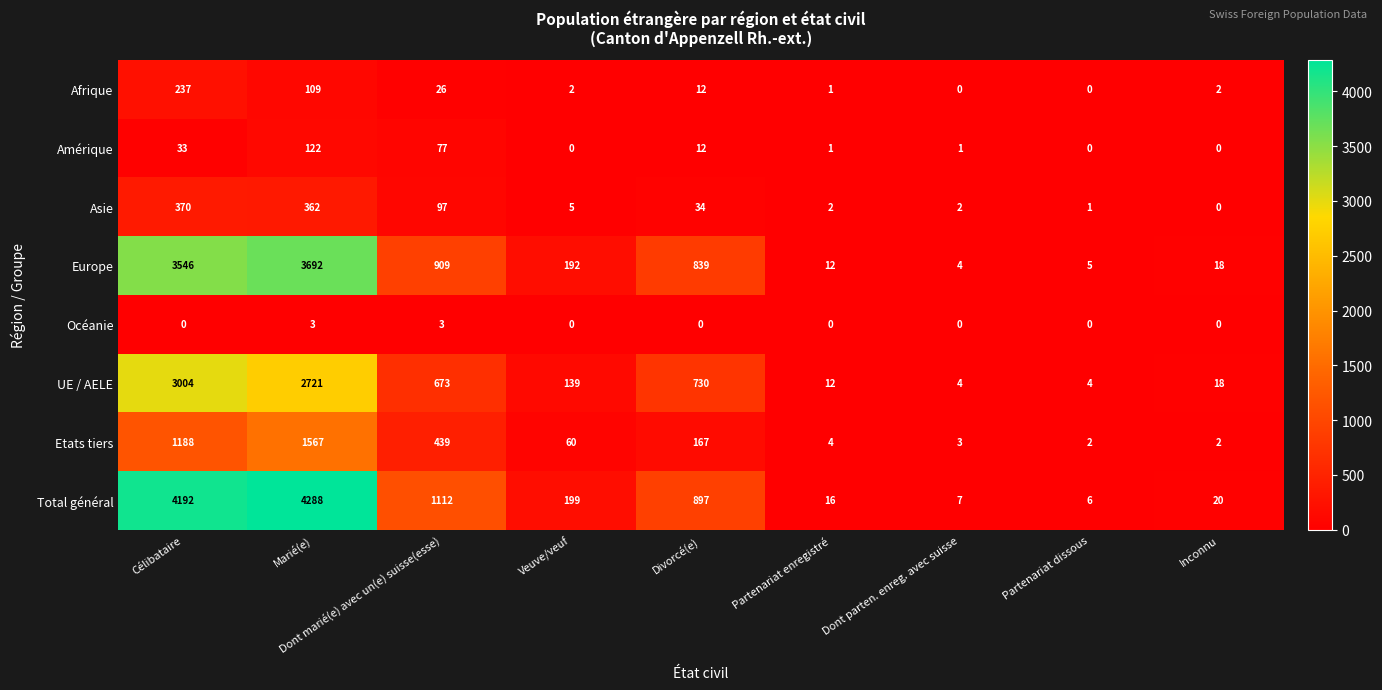

What is the spread (max minus min) of values at Veuve/veuf?

199